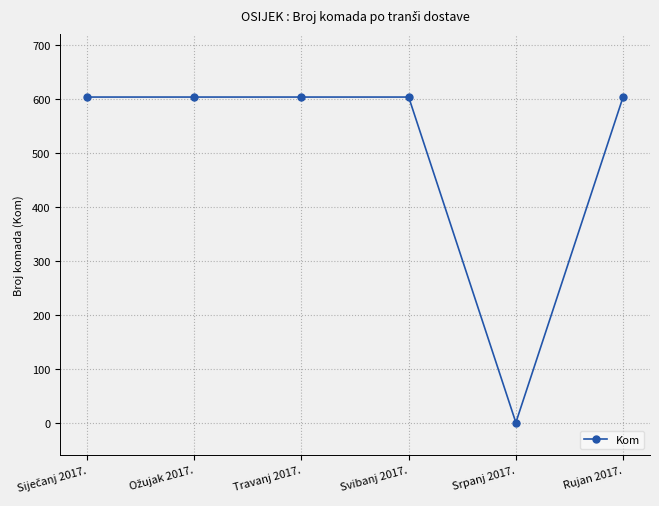

The value at Travanj 2017. is 603. True or false?

True